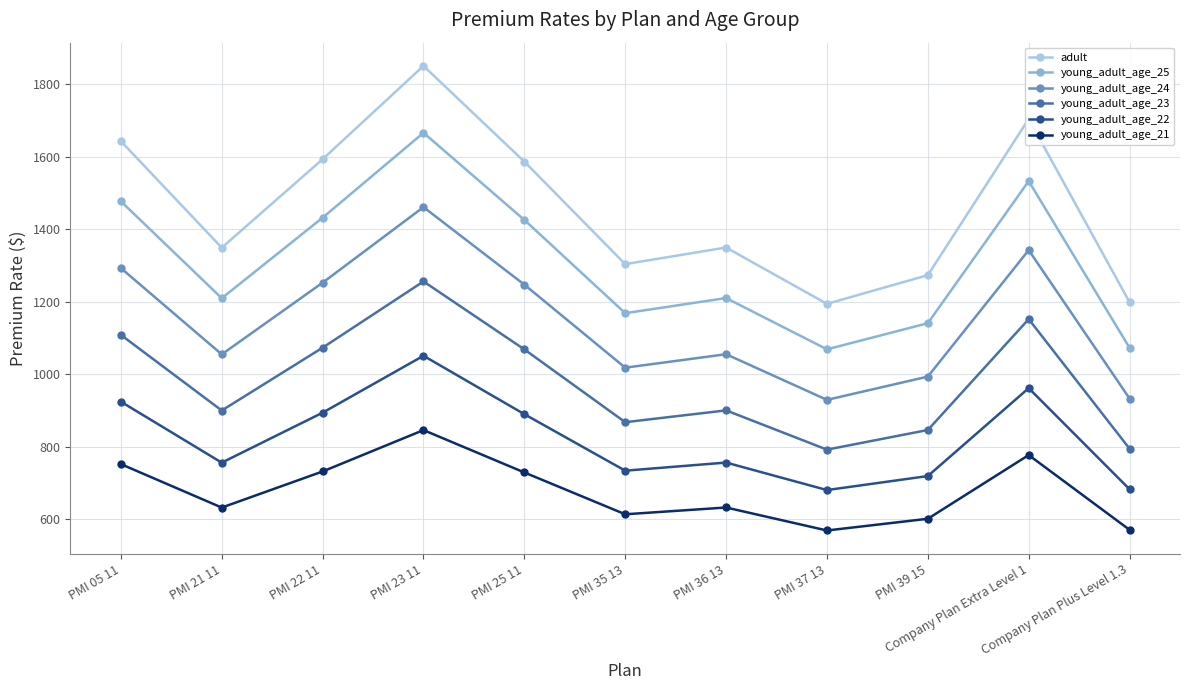

Which series has the widest spread of values?

adult